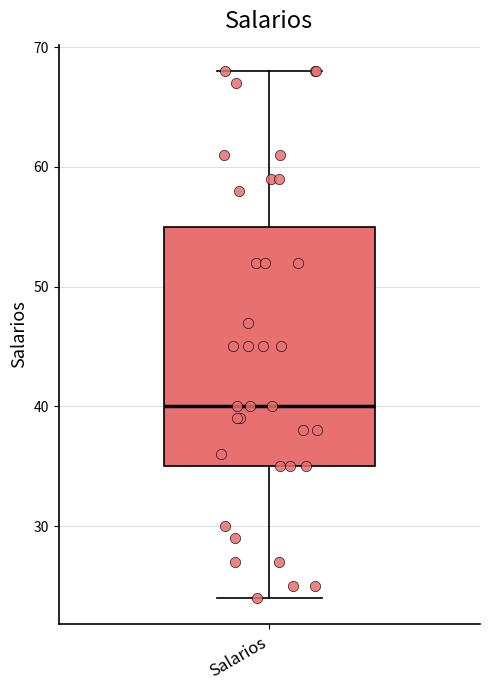

Transcribe this box plot: give where the median line is, the range the box spans, and where the two whiskers end, as read against the y-axis. The values are not printed on the chart, so give them approximately, as read against the axis.

median 40, box 35 to 55, whiskers 24 to 68